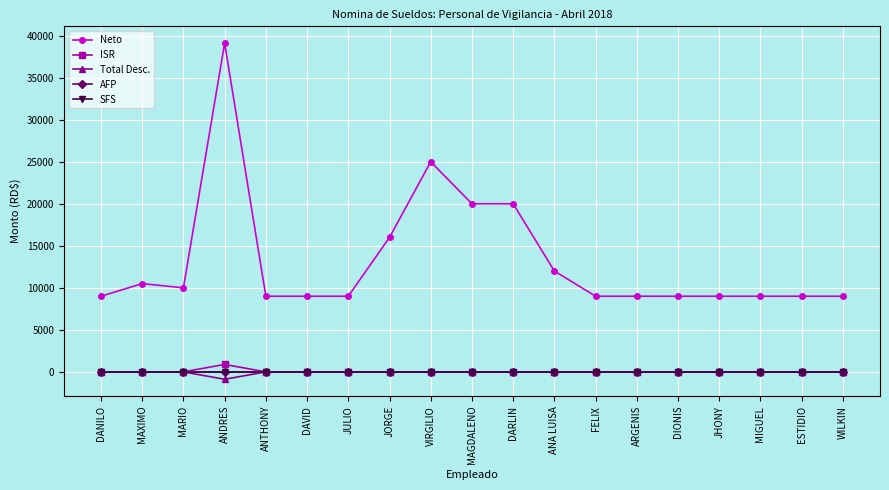

Rank the series at FELIX from lowest to highest value.

ISR, Total Desc., AFP, SFS, Neto